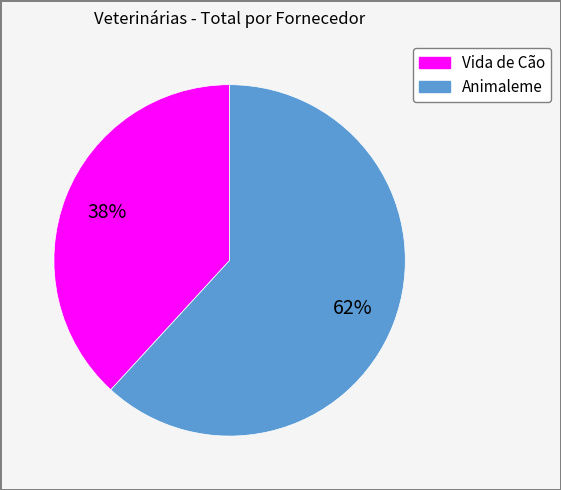

Between Vida de Cão and Animaleme, which is larger?

Animaleme